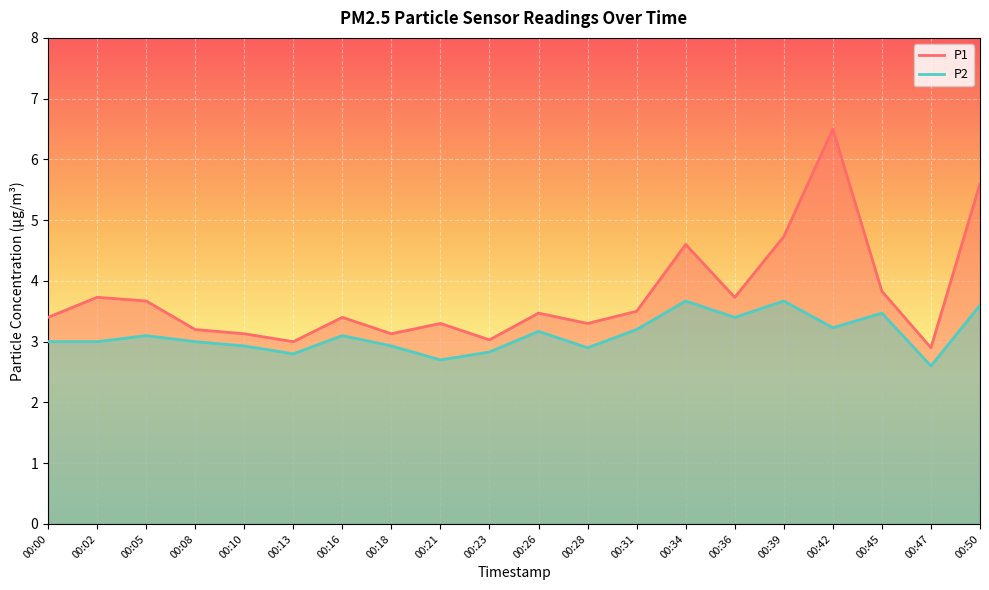

Reading right to left, extract all data points from this chart.

P1: 00:50=5.6	00:47=2.9	00:45=3.8	00:42=6.5	00:39=4.7	00:36=3.7	00:34=4.6	00:31=3.5	00:28=3.3	00:26=3.5	00:23=3.0	00:21=3.3	00:18=3.1	00:16=3.4	00:13=3.0	00:10=3.1	00:08=3.2	00:05=3.7	00:02=3.7	00:00=3.4
P2: 00:50=3.6	00:47=2.6	00:45=3.5	00:42=3.2	00:39=3.7	00:36=3.4	00:34=3.7	00:31=3.2	00:28=2.9	00:26=3.2	00:23=2.8	00:21=2.7	00:18=2.9	00:16=3.1	00:13=2.8	00:10=2.9	00:08=3.0	00:05=3.1	00:02=3.0	00:00=3.0